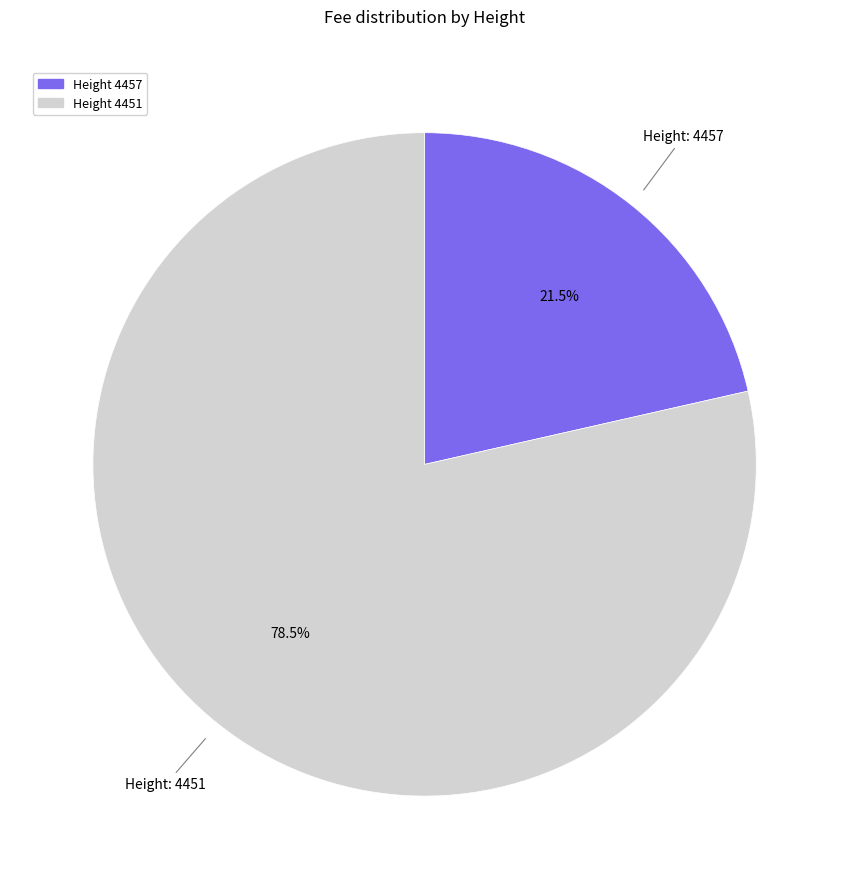

Is there a majority slice in this chart?

Yes